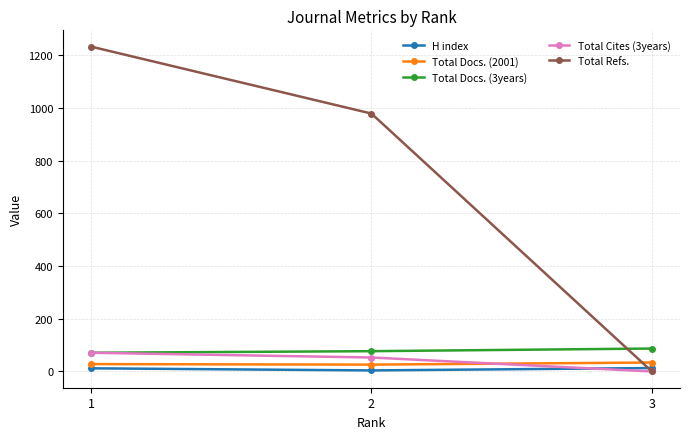

Is the value of Total Docs. (2001) at 3 greater than the value of H index at 2?

Yes